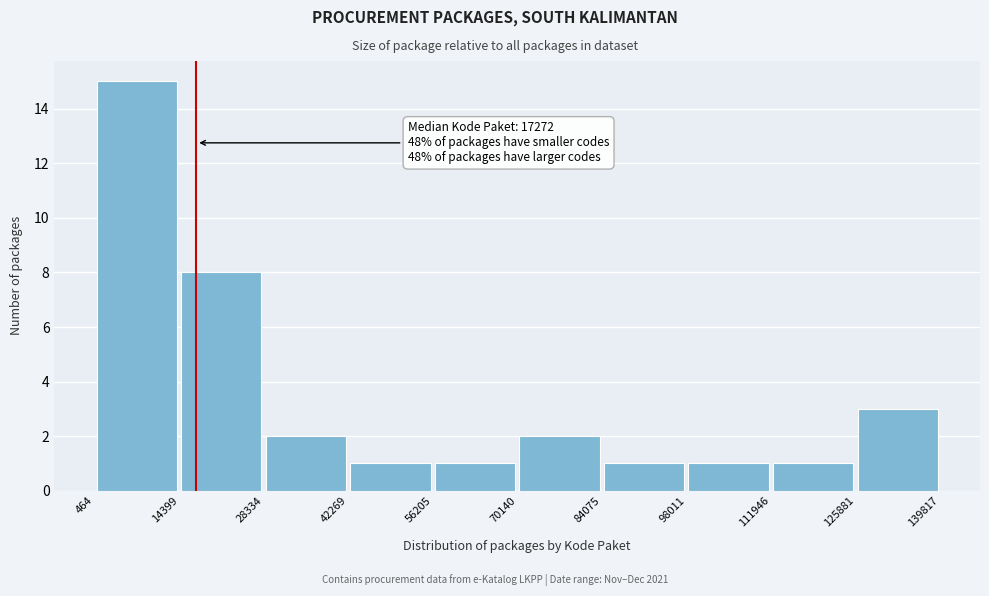

Which range on the x-axis has the tallest bar?

464 to 14399